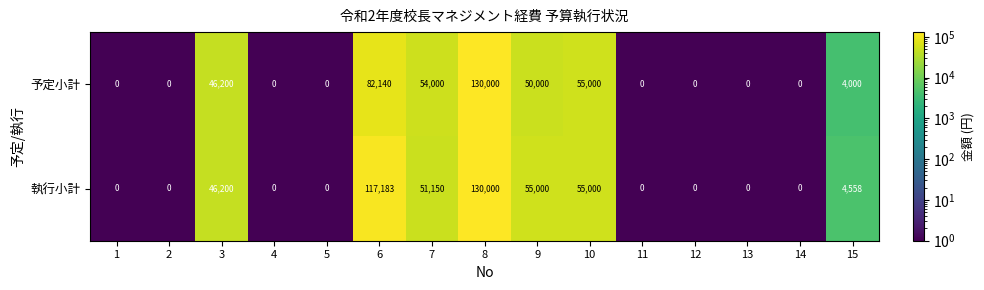

Which series changed the most between 9 and 10?

予定小計